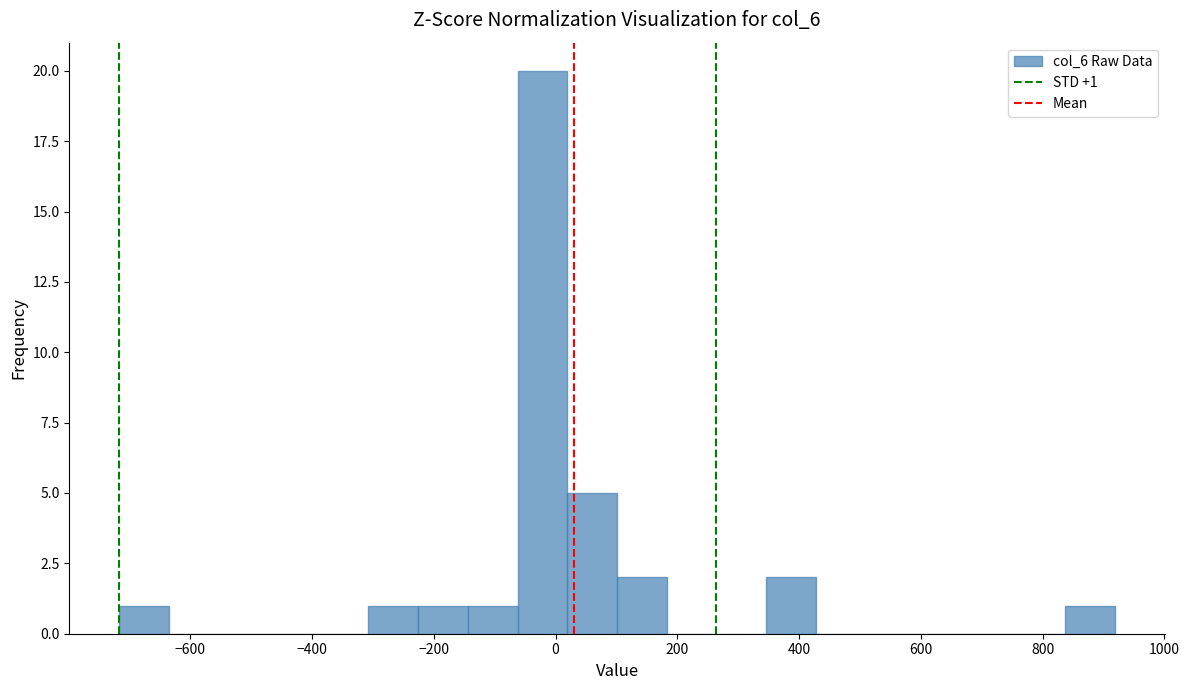

Which range on the x-axis has the tallest bar?

-60 to 20